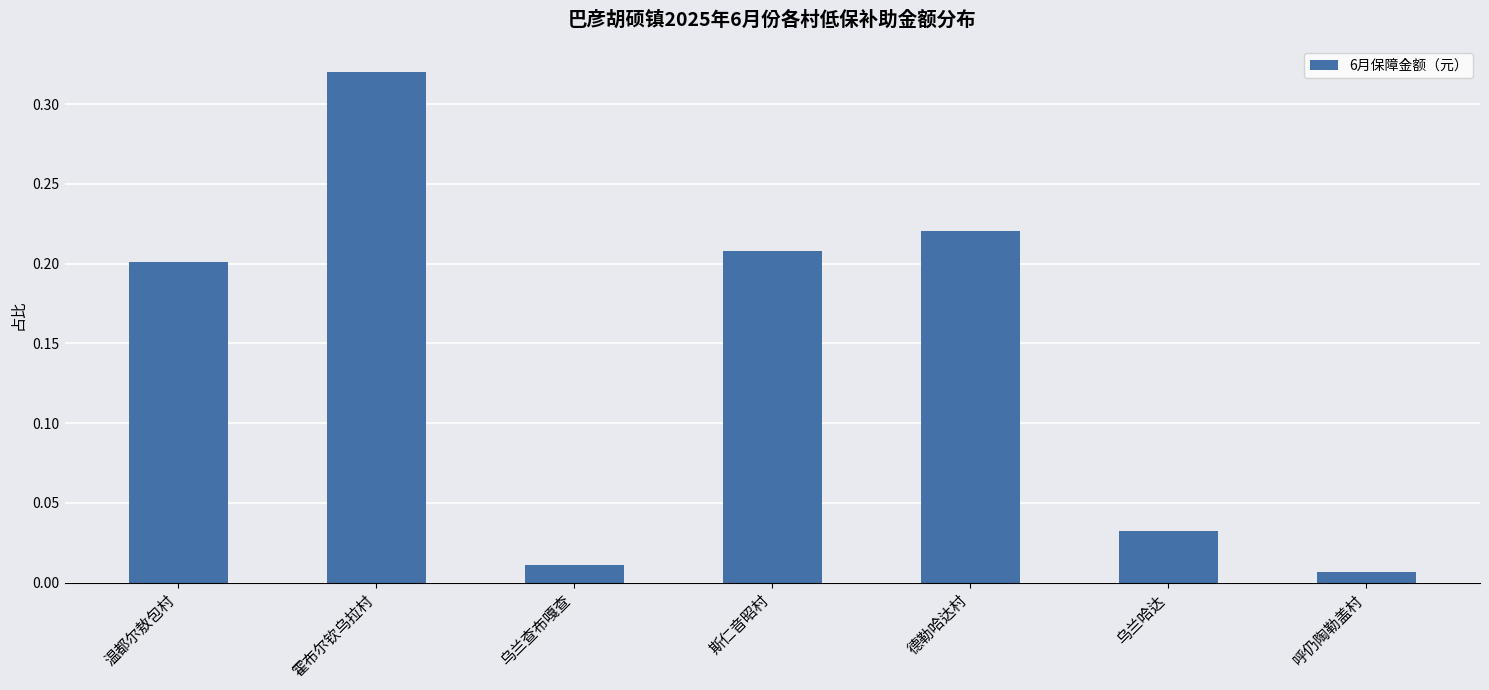

The value at 斯仁音昭村 is 0.3. True or false?

False